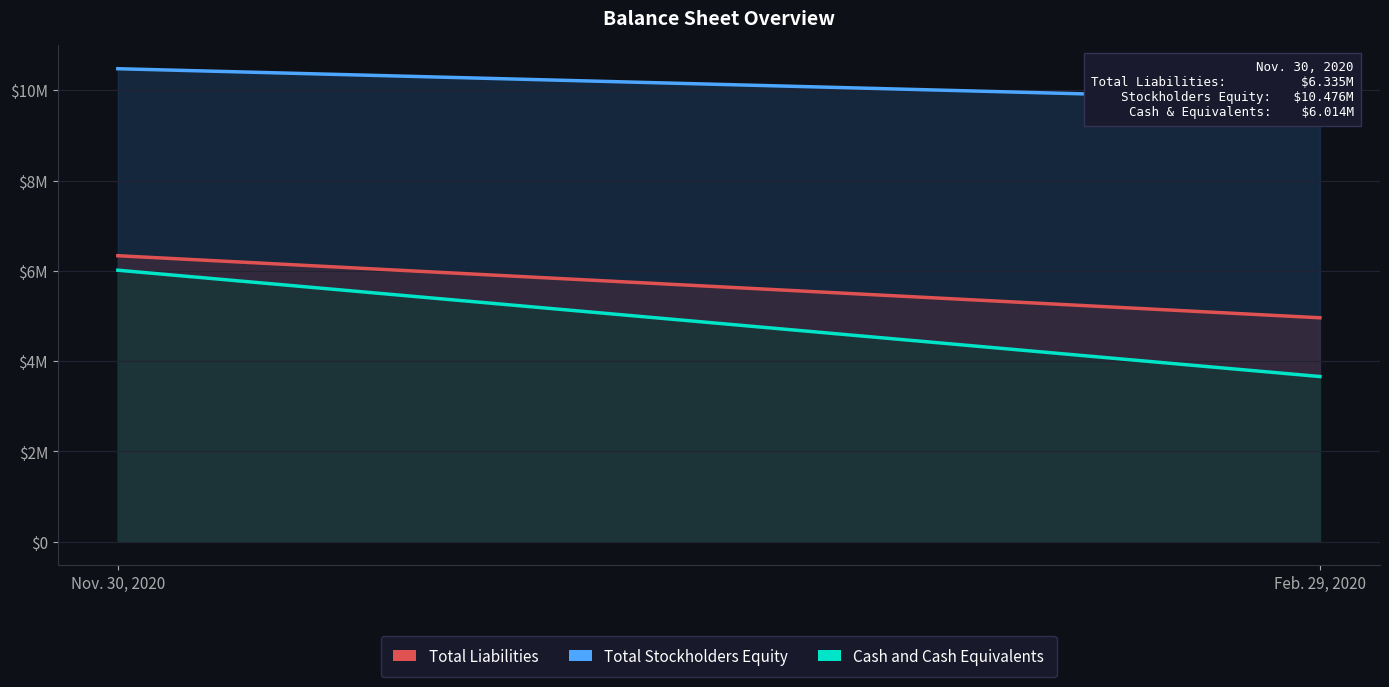

What is the total value across all series at Nov. 30, 2020?

22.8